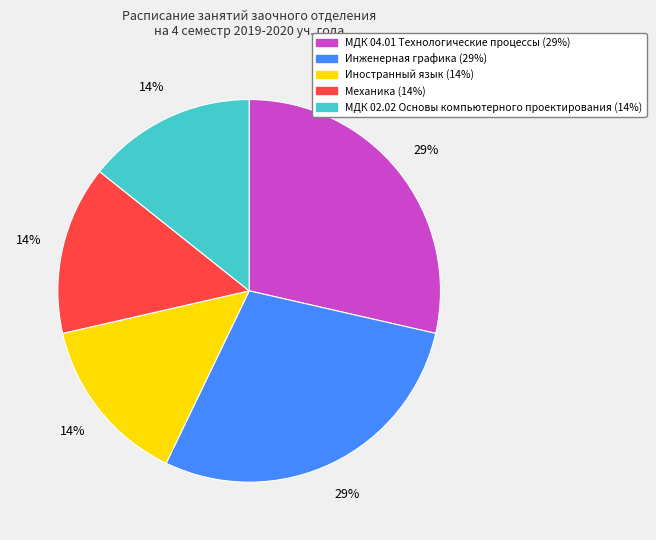

Is МДК 04.01 Технологические процессы the majority of the pie?

No